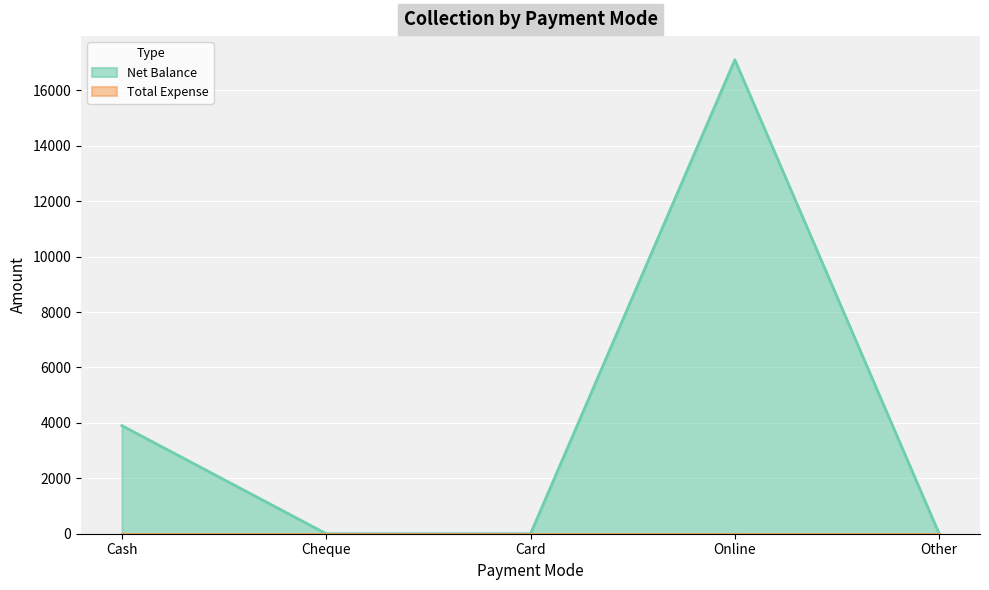

What is the difference between the second highest and second lowest values?

3900